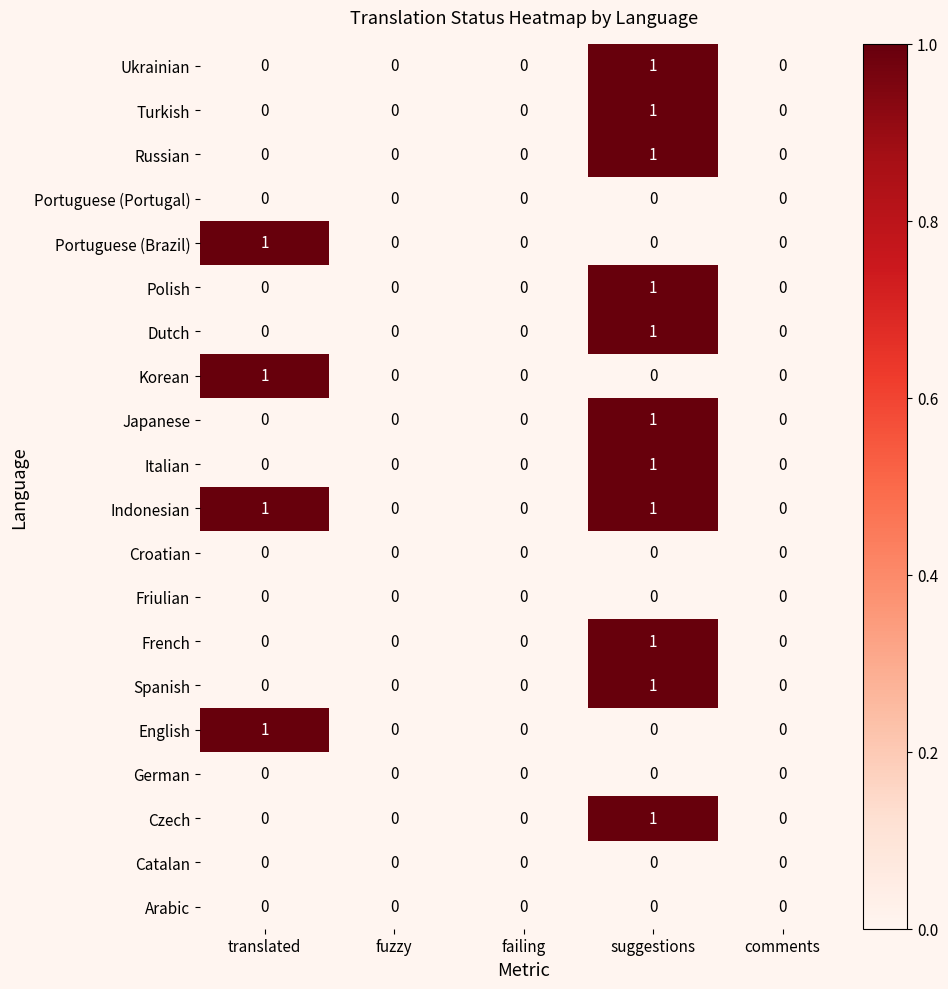

Which series has the largest total across all categories?

Indonesian